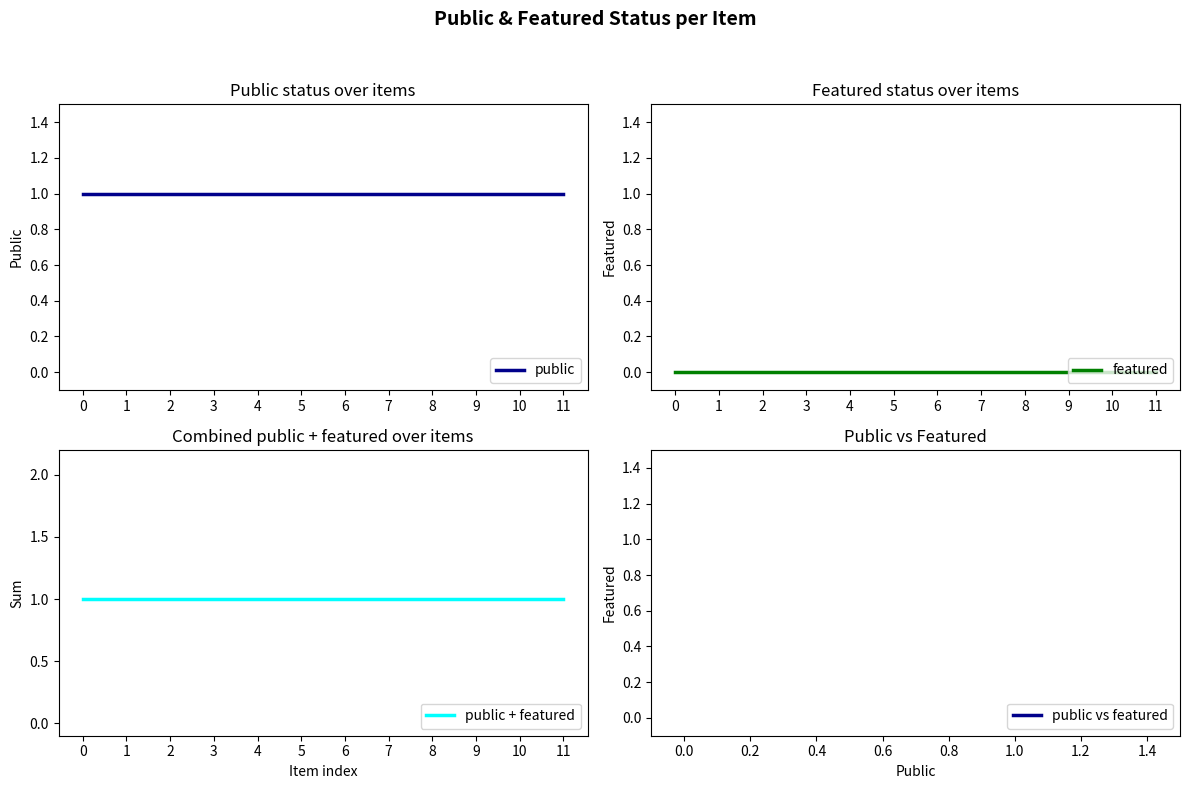

Is this an area chart (filled region under the line)?

No